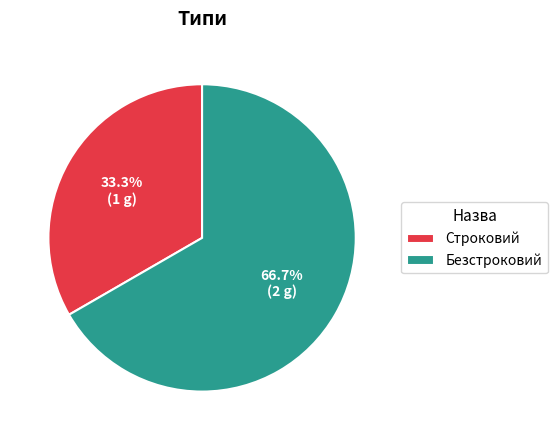

To the nearest percent, what percentage of the pie is Строковий?

33%